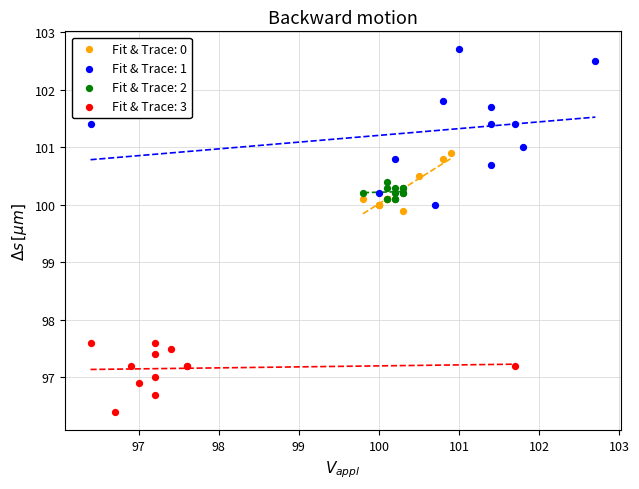

Which series contains the highest Y value?

Fit & Trace: 1